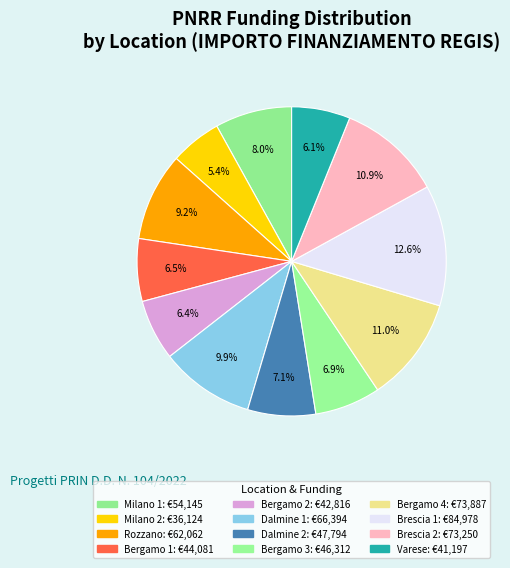

Count the number of slices in the pie.

12